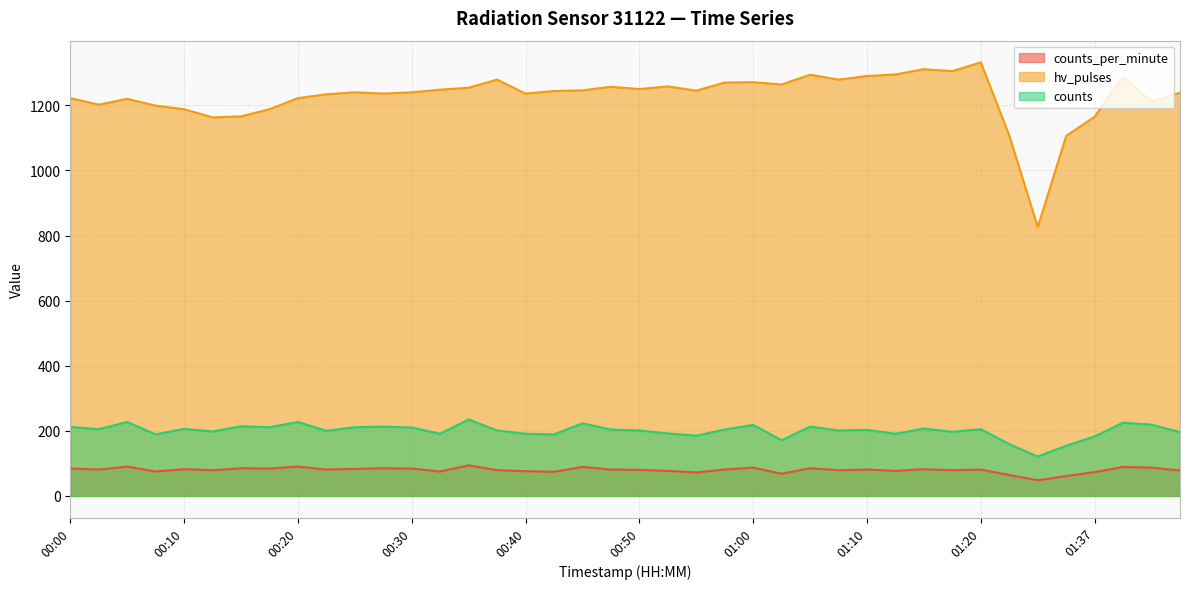

Rank the series at 00:02 from highest to lowest value.

hv_pulses, counts, counts_per_minute